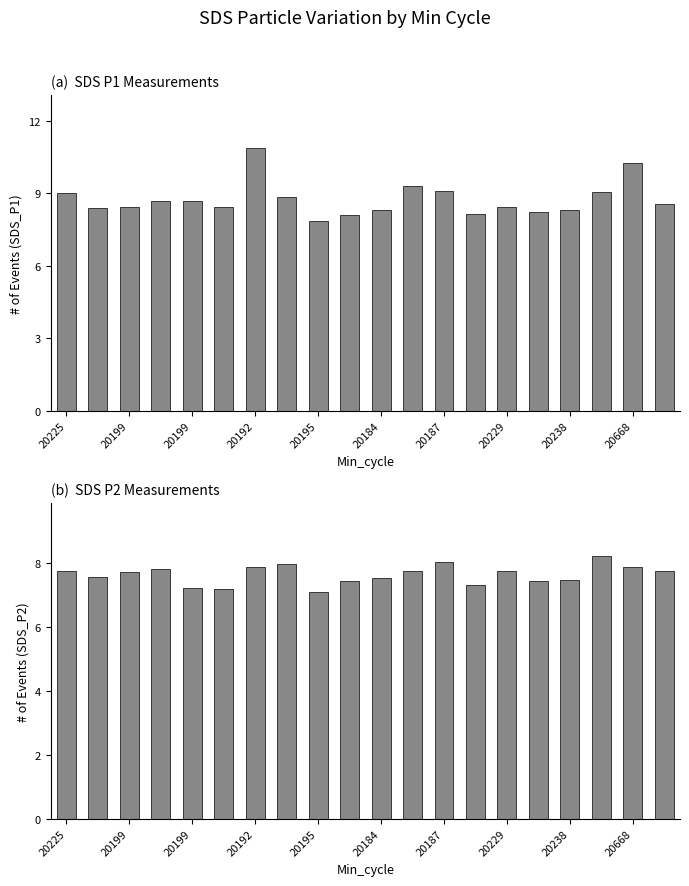

What is the spread (max minus min) of values at 20195?

0.8